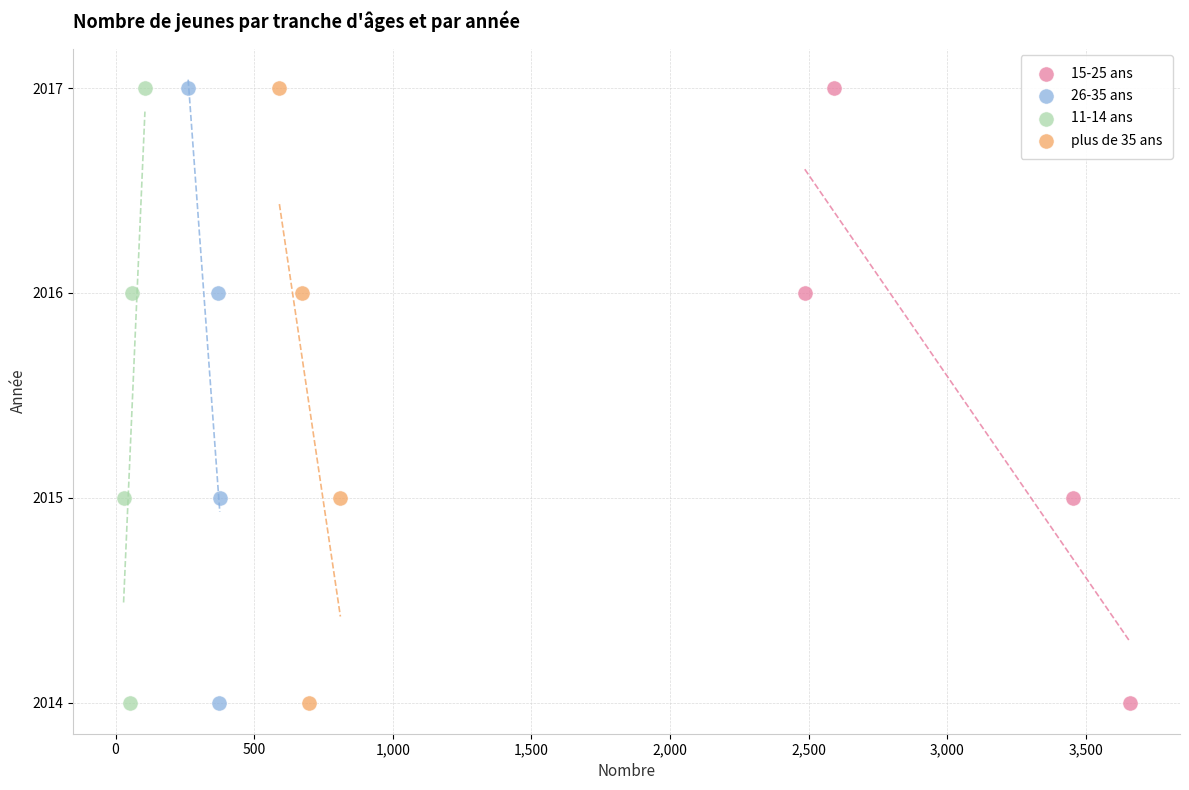

What are all the series names shown in the legend?

15-25 ans, 26-35 ans, 11-14 ans, plus de 35 ans